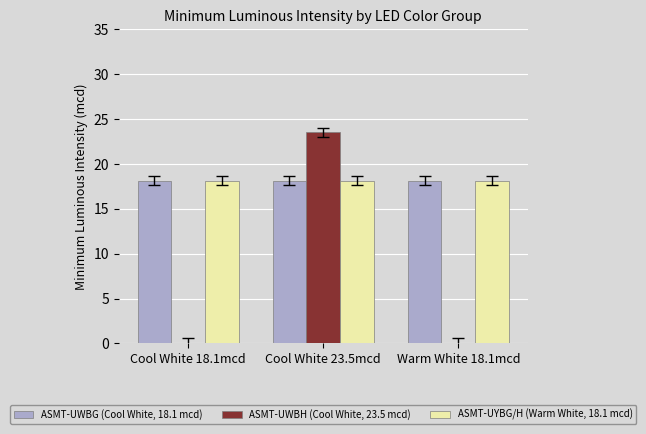

Is the value of ASMT-UWBH (Cool White, 23.5 mcd) at Cool White 18.1mcd greater than the value of ASMT-UWBG (Cool White, 18.1 mcd) at Warm White 18.1mcd?

No